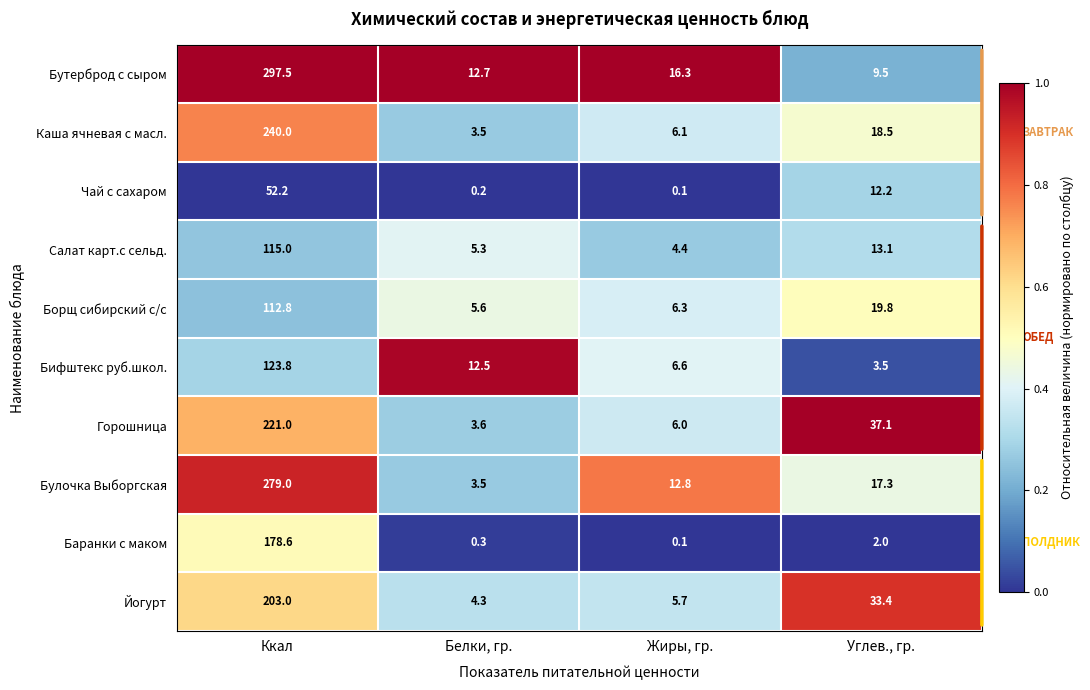

What is the maximum value for Булочка Выборгская?

279.0